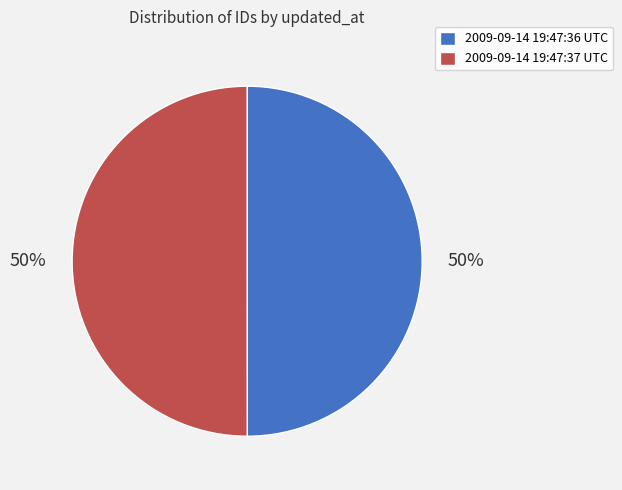

Is the sum of 2009-09-14 19:47:36 UTC and 2009-09-14 19:47:37 UTC greater than half?

Yes